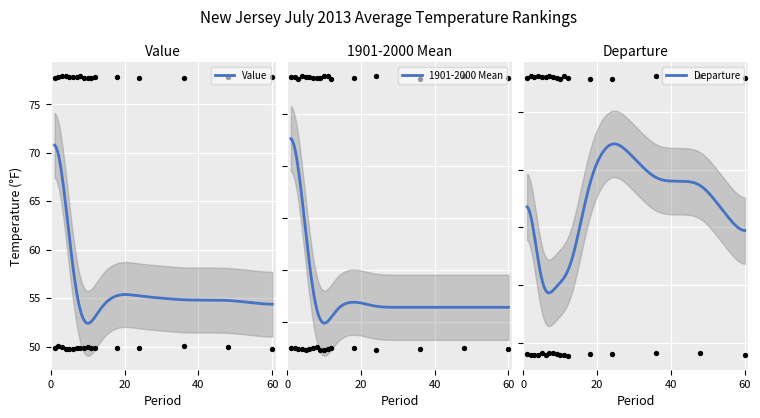

Which series reaches the minimum Y coordinate?

Departure